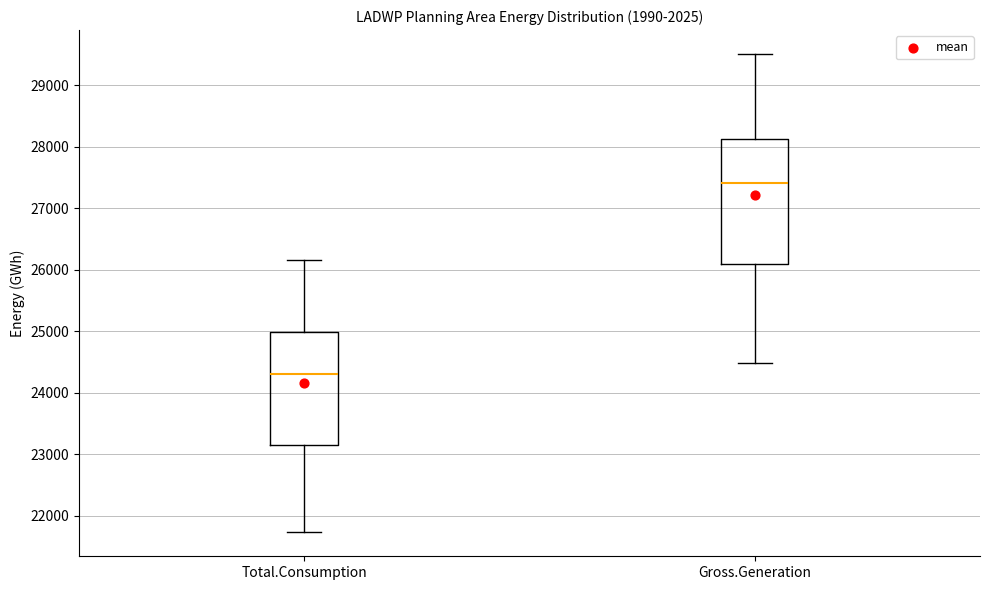

Where does the median line of the box for Total.Consumption sit on the y-axis? The values are not printed on the chart, so give them approximately, as read against the axis.

24300